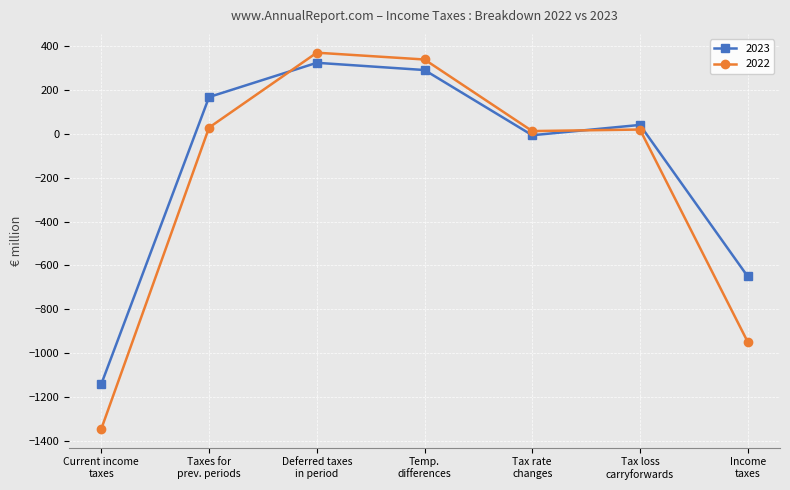

Count the number of categories in the chart.

7